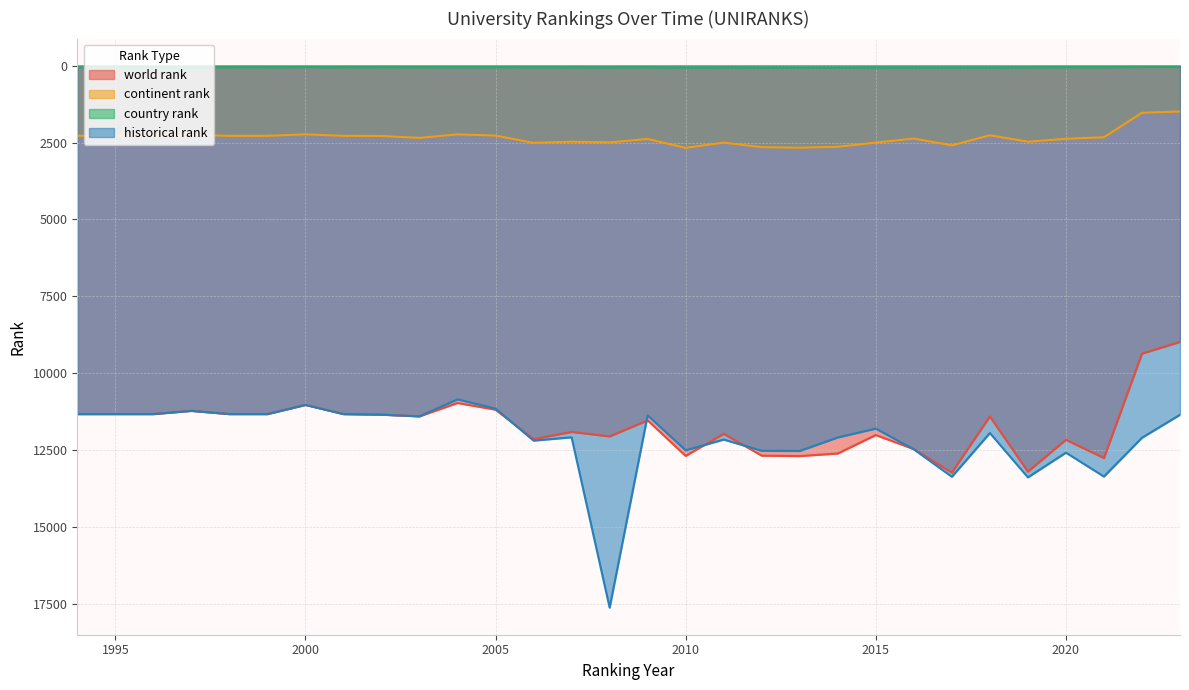

What is the smallest value displayed?

40